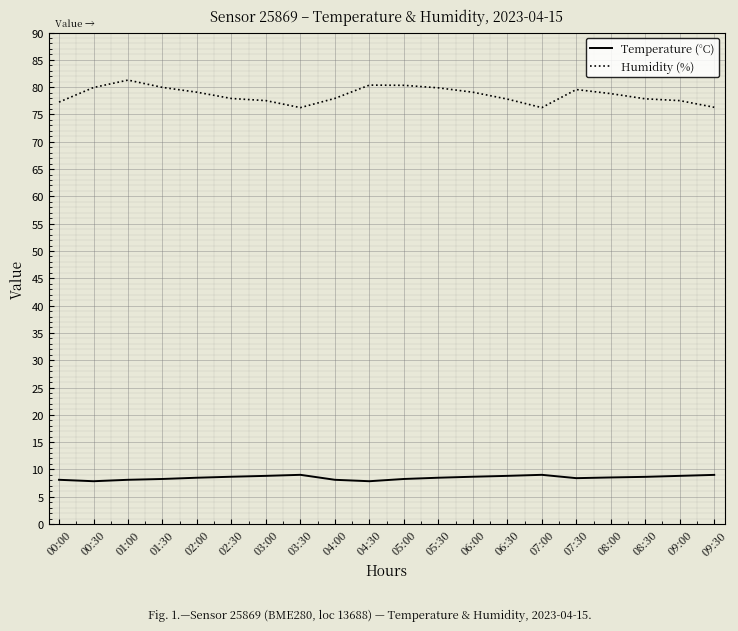

What position from the left is 05:30?

12